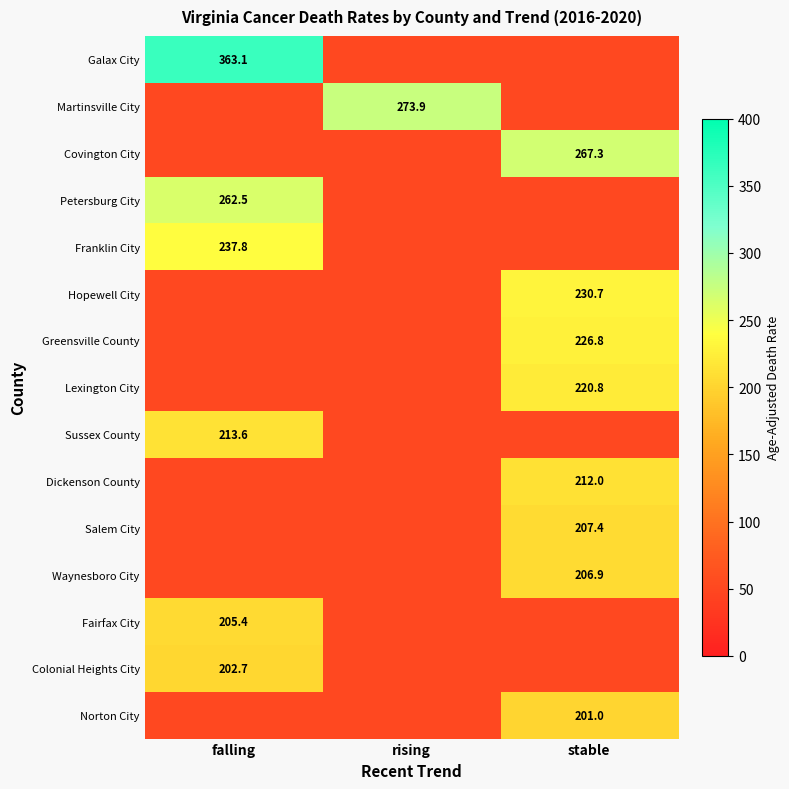

The value of Hopewell City at stable is 112.3. True or false?

False